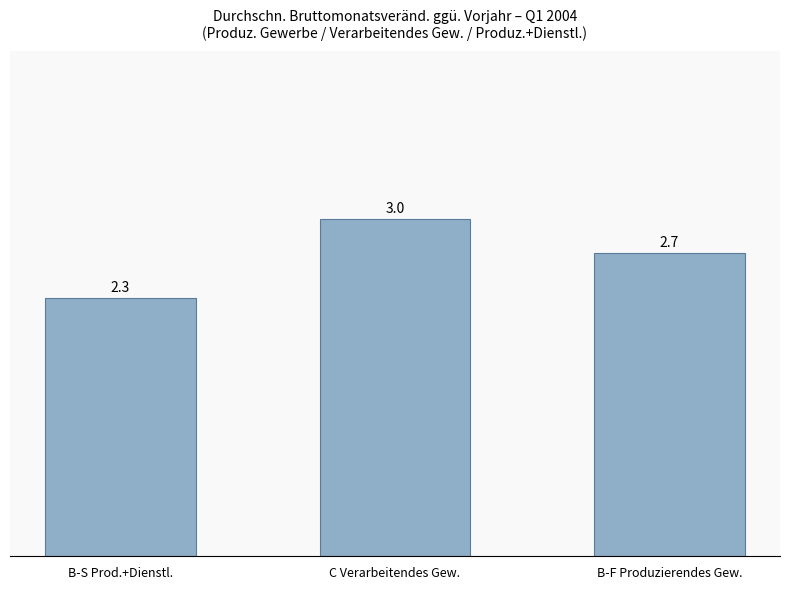

What is the average value?

2.7